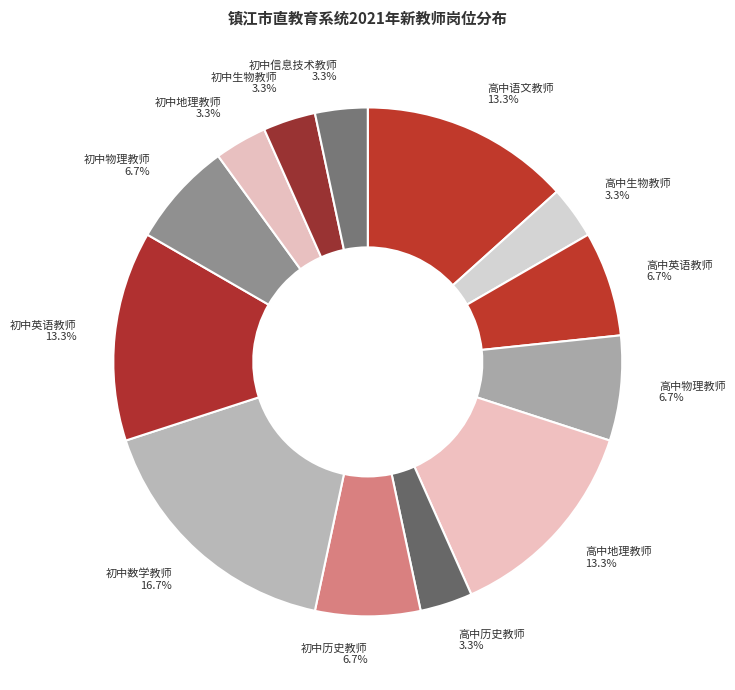

To the nearest percent, what portion does 初中地理教师 represent?

3%